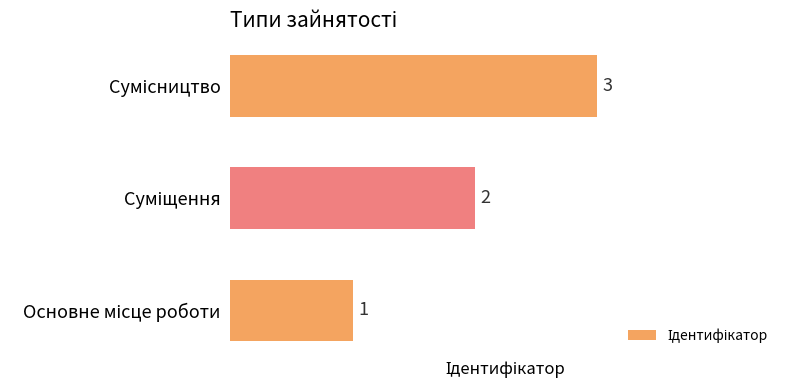

Are the bars horizontal?

Yes